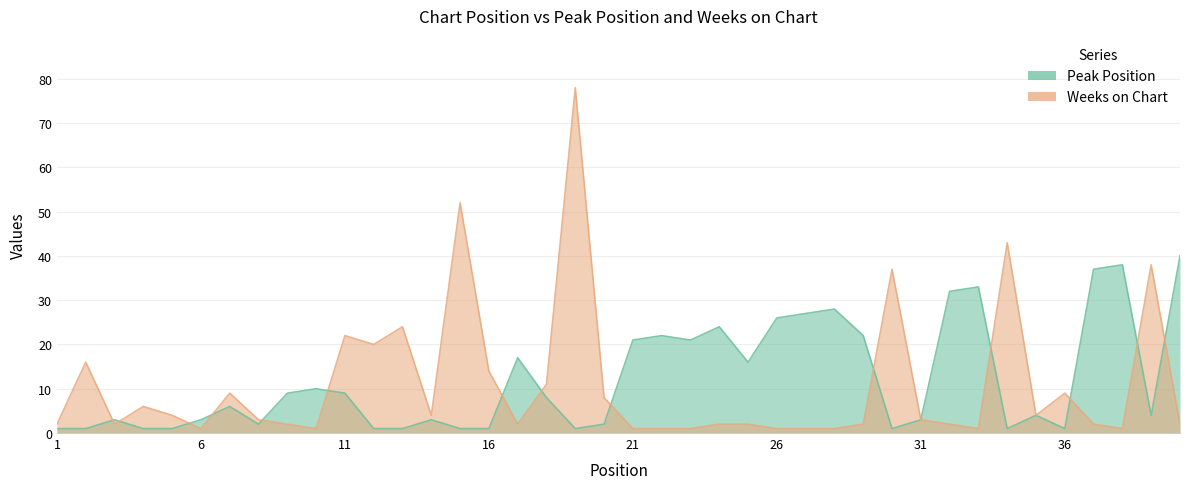

Is it true that Weeks on Chart equals 9 at 7?

True